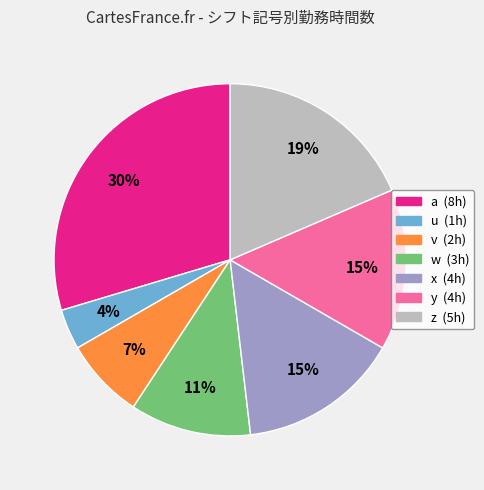

Is it true that a is 30% of the pie?

True